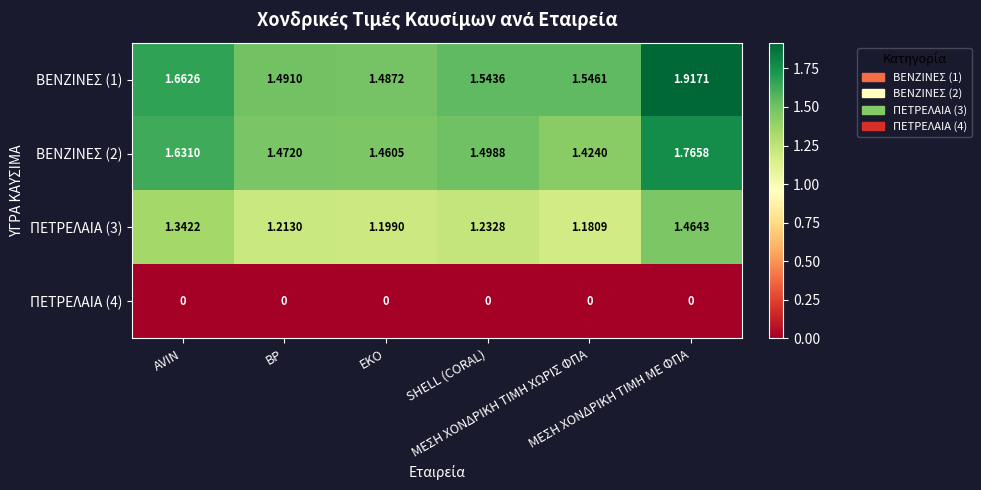

How many categories are shown in the chart?

6